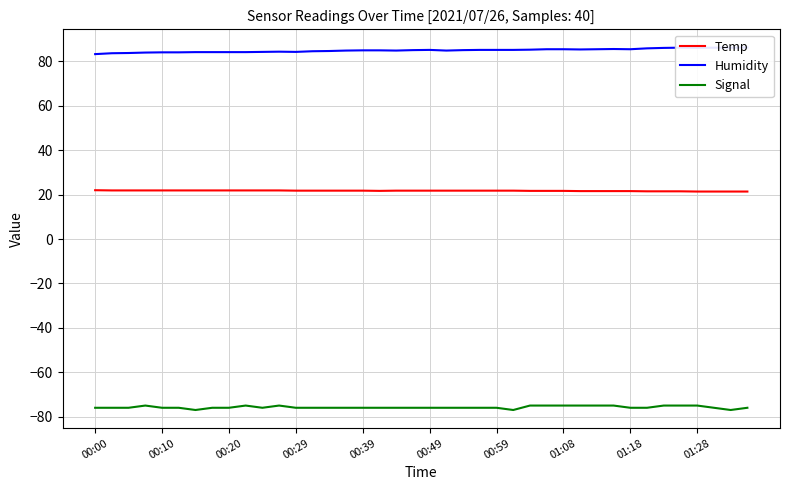

True or false: Temp and Signal intersect in this chart.

False